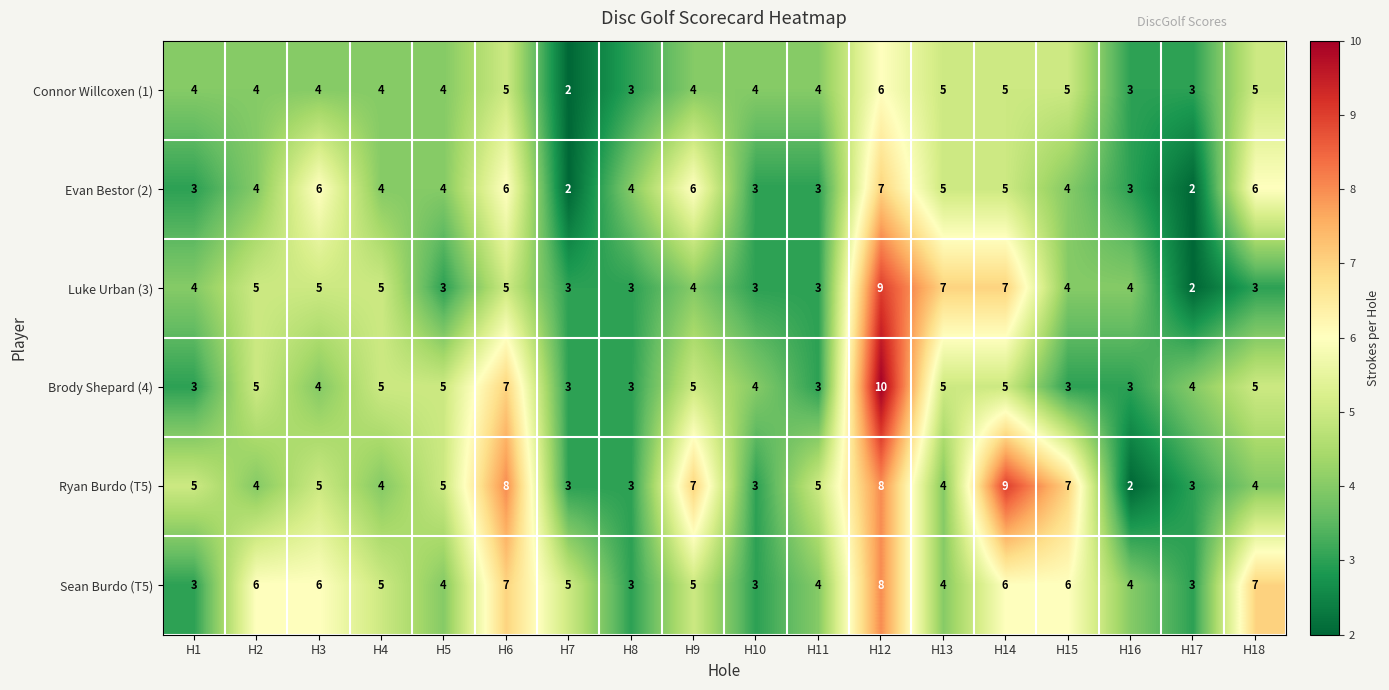

Which category has the highest value in the Luke Urban (3) series?

H12